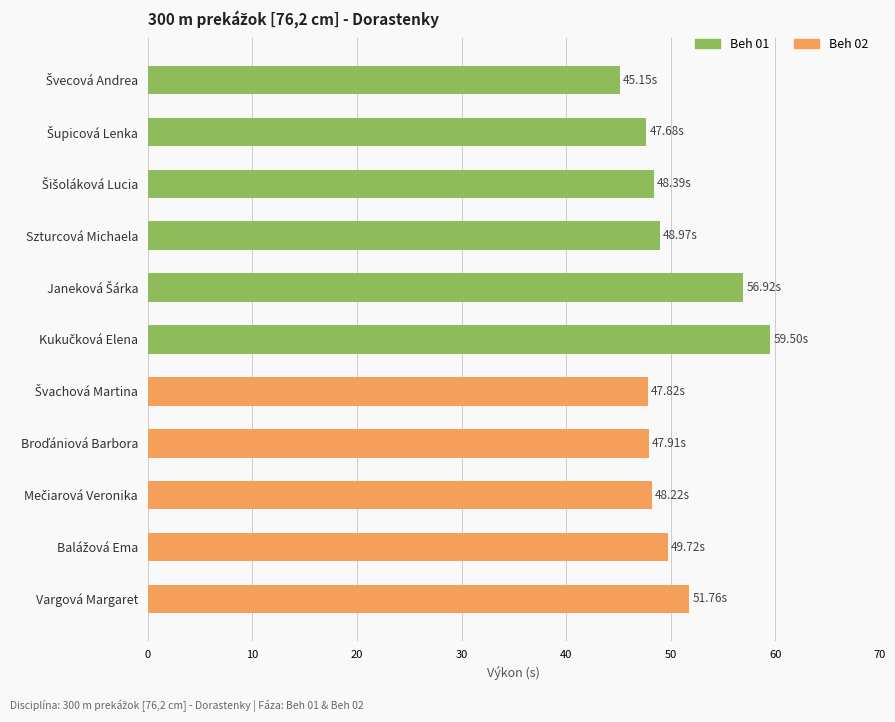

What is the label of the 1st bar from the bottom?

Vargová Margaret